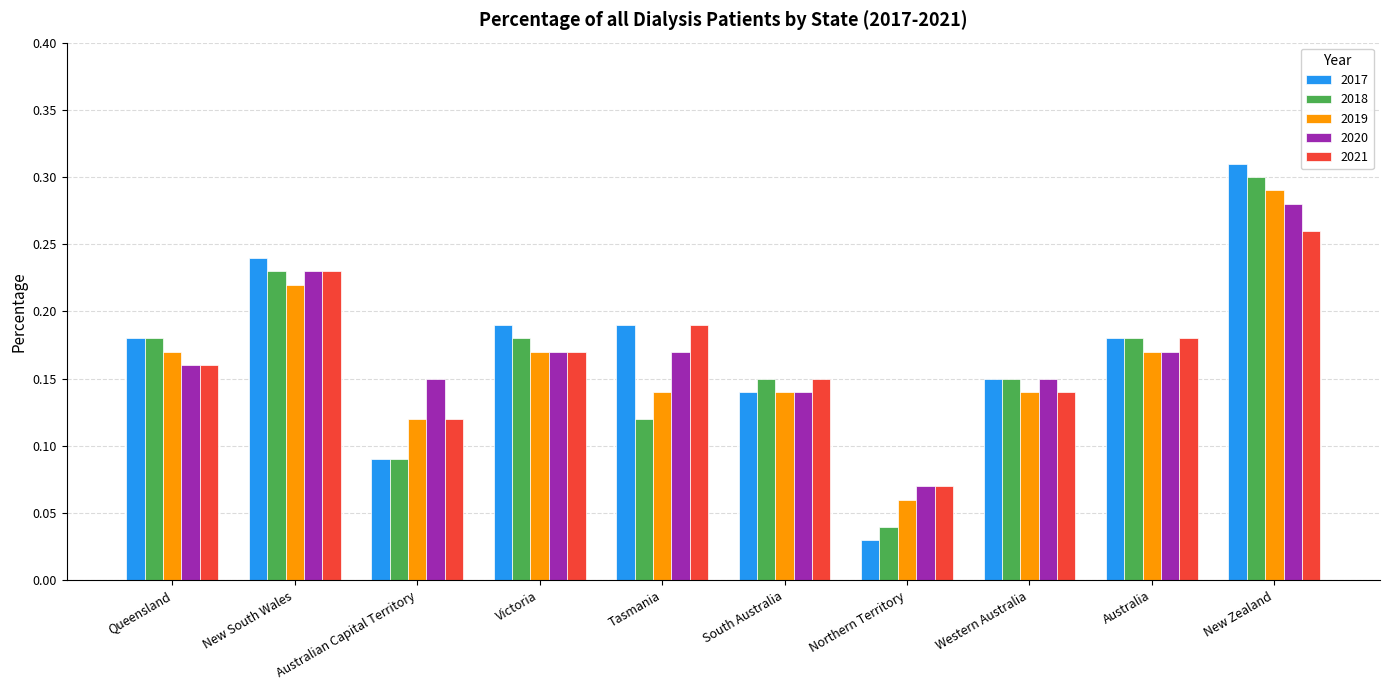

Is it true that 2021 equals 0.1 at New South Wales?

False